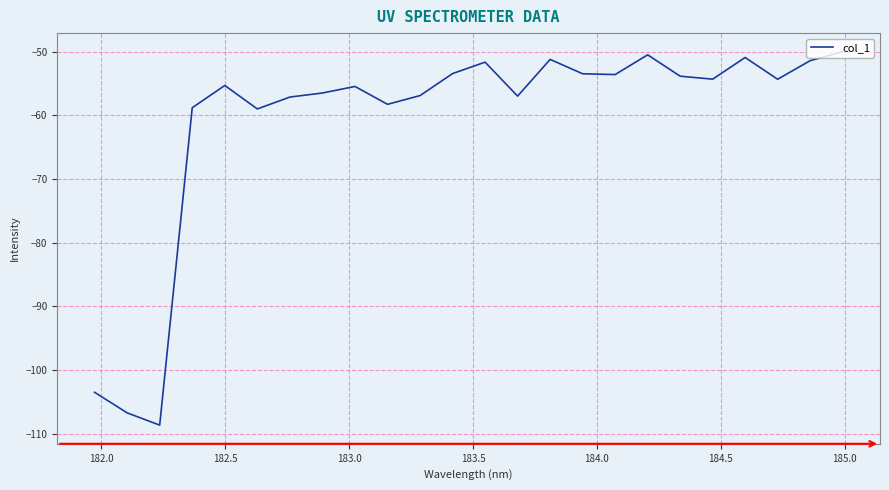

What is the maximum value shown in the chart?

-50.0